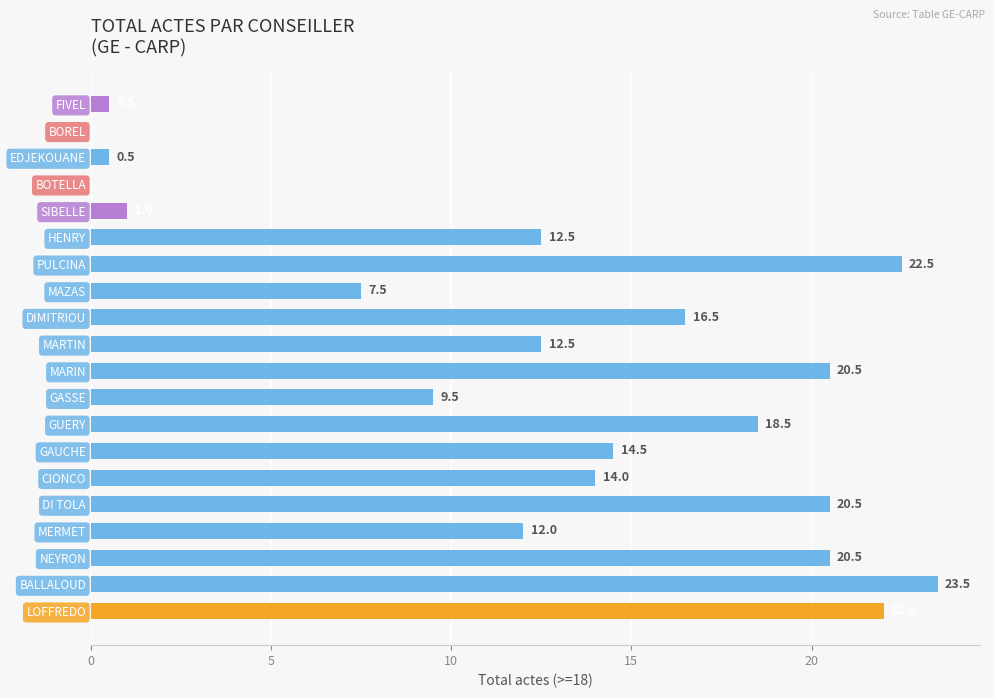

The chart shows a value of 23.5 at BALLALOUD. True or false?

True